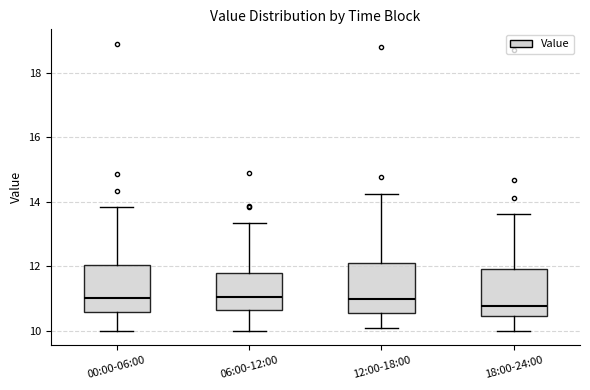

Reading left to right, transcribe this box plot: for each box, give where its median line is, the range the box spans, and where its two whiskers end, as read against the y-axis. The values are not printed on the chart, so give them approximately, as read against the axis.

00:00-06:00: median 11.0, box 10.6 to 12.0, whiskers 10.0 to 13.8
06:00-12:00: median 11.0, box 10.6 to 11.8, whiskers 10.0 to 13.4
12:00-18:00: median 11.0, box 10.6 to 12.2, whiskers 10.2 to 14.2
18:00-24:00: median 10.8, box 10.4 to 12.0, whiskers 10.0 to 13.6